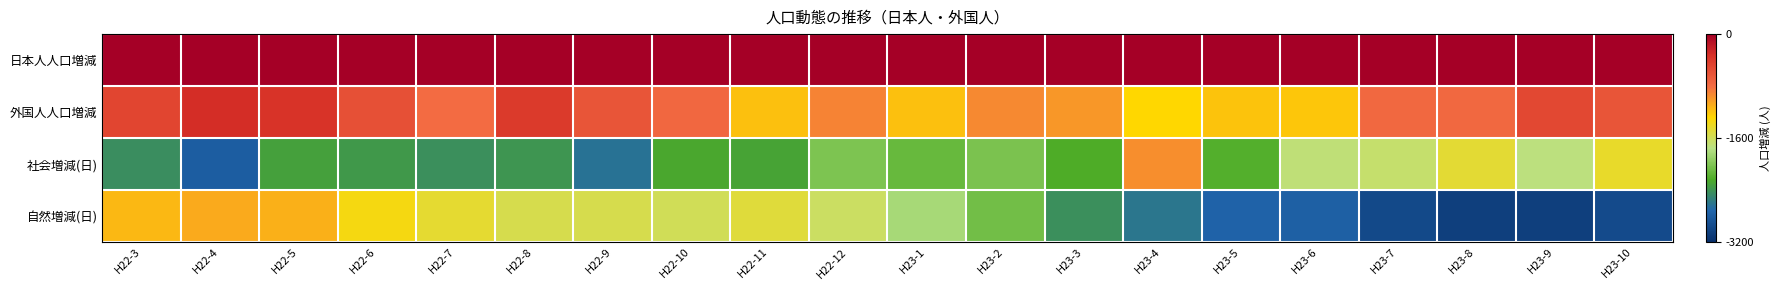

Reading left to right, what are all the values shown in this chart?

日本人人口増減: H22-3=3	H22-4=4	H22-5=5	H22-6=6	H22-7=7	H22-8=8	H22-9=9	H22-10=10	H22-11=11	H22-12=12	H23-1=1	H23-2=2	H23-3=3	H23-4=4	H23-5=5	H23-6=6	H23-7=7	H23-8=8	H23-9=9	H23-10=10
外国人人口増減: H22-3=-498	H22-4=-304	H22-5=-360	H22-6=-586	H22-7=-798	H22-8=-403	H22-9=-624	H22-10=-757	H22-11=-1181	H22-12=-902	H23-1=-1182	H23-2=-937	H23-3=-1000	H23-4=-1282	H23-5=-1199	H23-6=-1207	H23-7=-772	H23-8=-773	H23-9=-515	H23-10=-620
社会増減(日): H22-3=-2443	H22-4=-2798	H22-5=-2315	H22-6=-2365	H22-7=-2426	H22-8=-2400	H22-9=-2629	H22-10=-2263	H22-11=-2292	H22-12=-2016	H23-1=-2122	H23-2=-2035	H23-3=-2231	H23-4=-951	H23-5=-2204	H23-6=-1711	H23-7=-1665	H23-8=-1472	H23-9=-1729	H23-10=-1437
自然増減(日): H22-3=-1148	H22-4=-1077	H22-5=-1107	H22-6=-1350	H22-7=-1461	H22-8=-1562	H22-9=-1561	H22-10=-1592	H22-11=-1494	H22-12=-1632	H23-1=-1828	H23-2=-2068	H23-3=-2426	H23-4=-2611	H23-5=-2747	H23-6=-2765	H23-7=-2965	H23-8=-3057	H23-9=-3061	H23-10=-2959